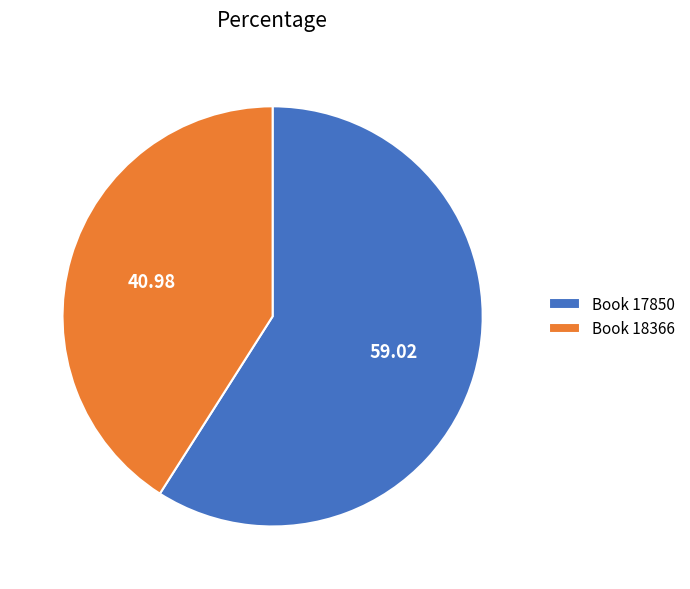

How many segments does this pie chart have?

2